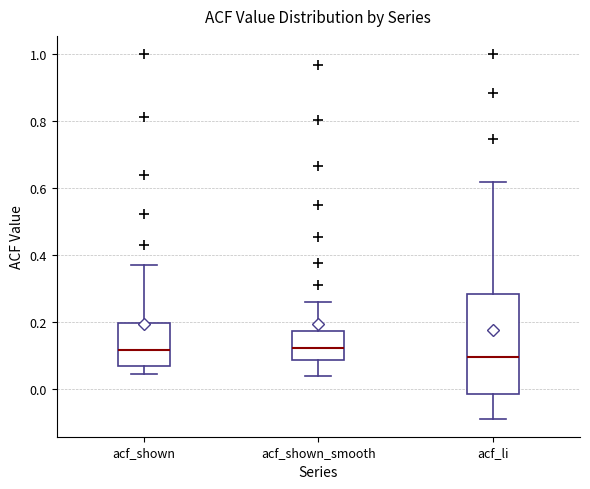

Reading left to right, read every box against the y-axis: the position of its median line, the range the box covers, and the ends of its whiskers. The values are not printed on the chart, so give them approximately, as read against the axis.

acf_shown: median 0.12, box 0.06 to 0.20, whiskers 0.04 to 0.38
acf_shown_smooth: median 0.12, box 0.08 to 0.18, whiskers 0.04 to 0.26
acf_li: median 0.10, box -0.02 to 0.28, whiskers -0.08 to 0.62